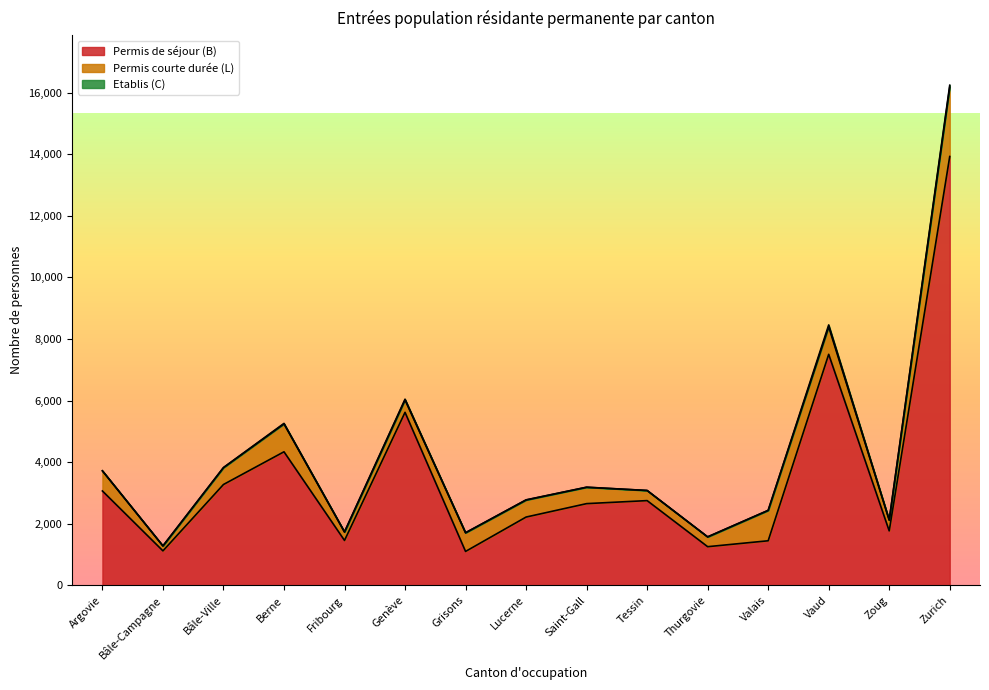

Reading right to left, transcribe all the data shown in this chart.

Permis de séjour (B): 13926	1771	7504	1450	1258	2754	2656	2220	1104	5620	1461	4339	3277	1122	3067
Permis courte durée (L): 2253	350	891	985	317	328	531	553	606	401	271	904	546	160	651
Etablis (C): 62	3	63	3	2	1	3	6	0	26	9	18	4	2	6